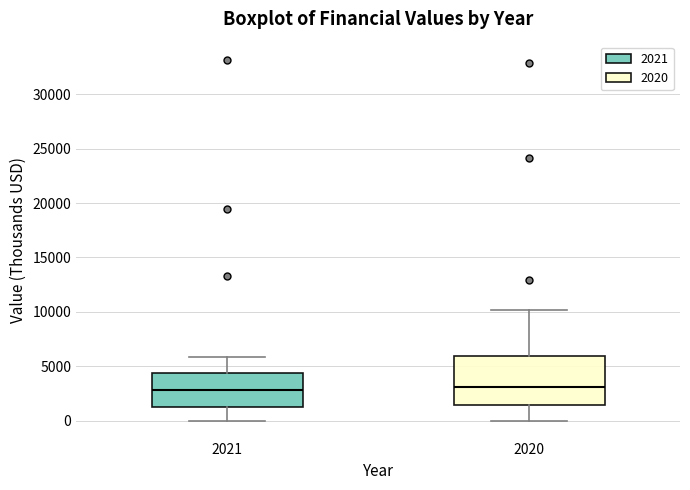

Comparing the boxes themselves (not the whiskers), which one is the tallest?

2020